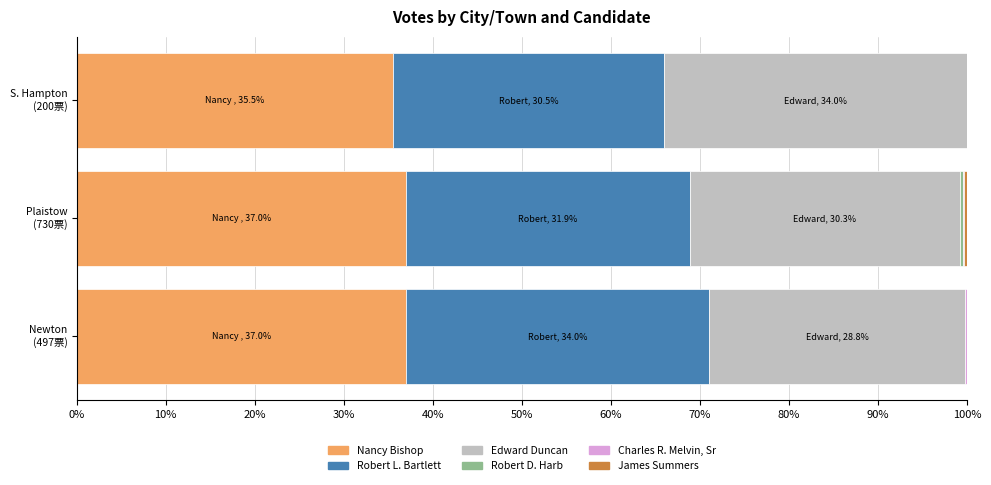

How many distinct data groups are displayed?

6